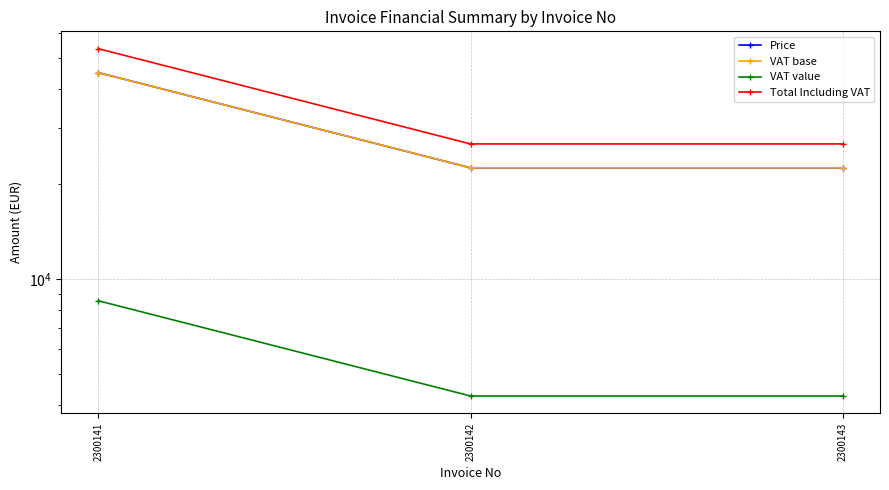

How many categories are shown in the chart?

3